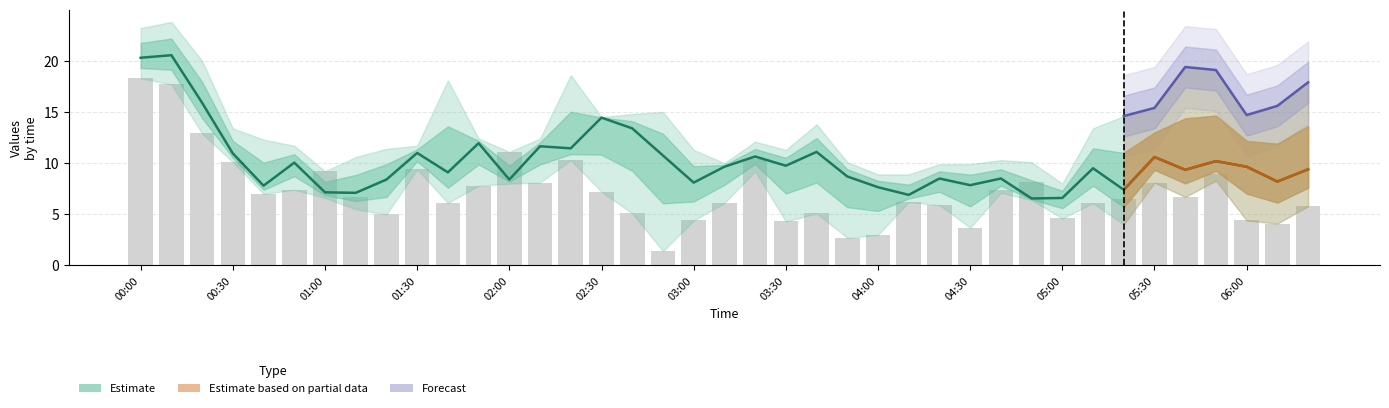

What is the difference between the highest and lowest values at 36?

7.6